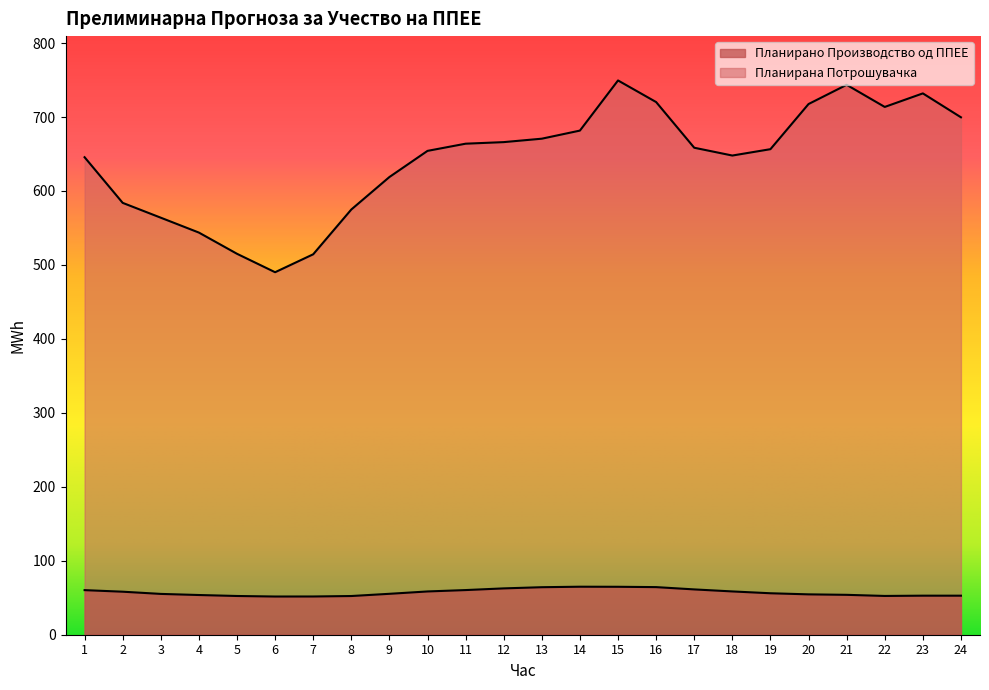

What is the value of the Планирано Производство од ППЕЕ point at the 10th from the left?

58.5